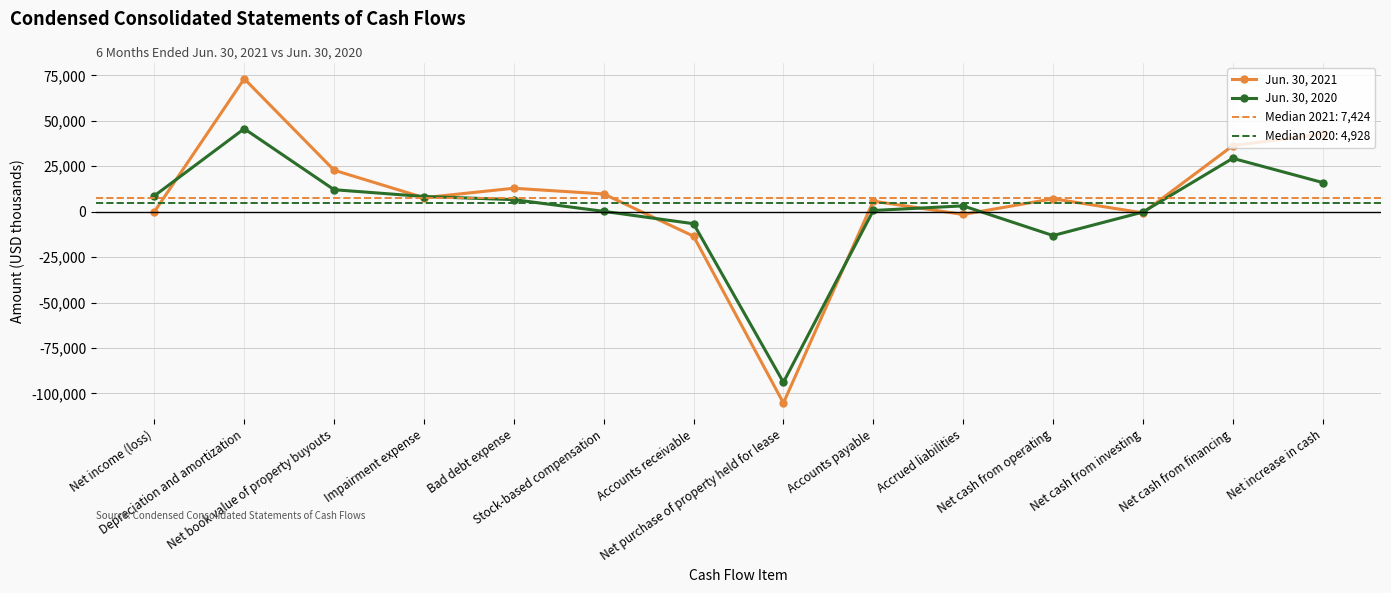

Reading right to left, transcribe all the data shown in this chart.

Jun. 30, 2021: 42823	36318	-621	7126	-1516	5813	-105251	-13475	9766	12913	7721	22836	73160	-13
Jun. 30, 2020: 16062	29378	-194	-13122	3216	667	-93885	-6602	198	6640	8368	12104	45662	8759